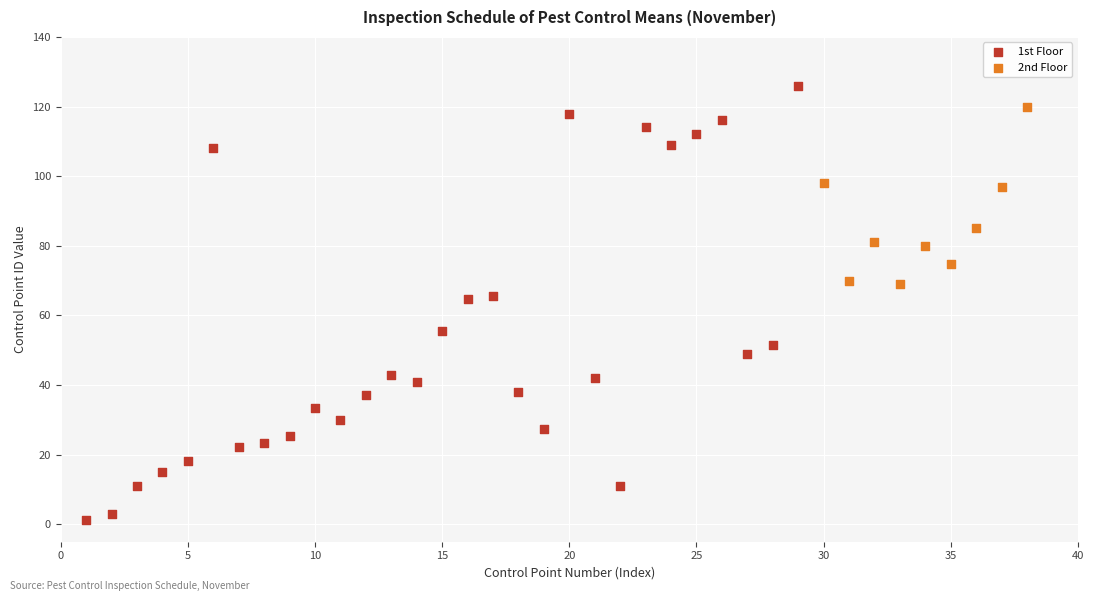

Which series reaches the maximum Y coordinate?

1st Floor